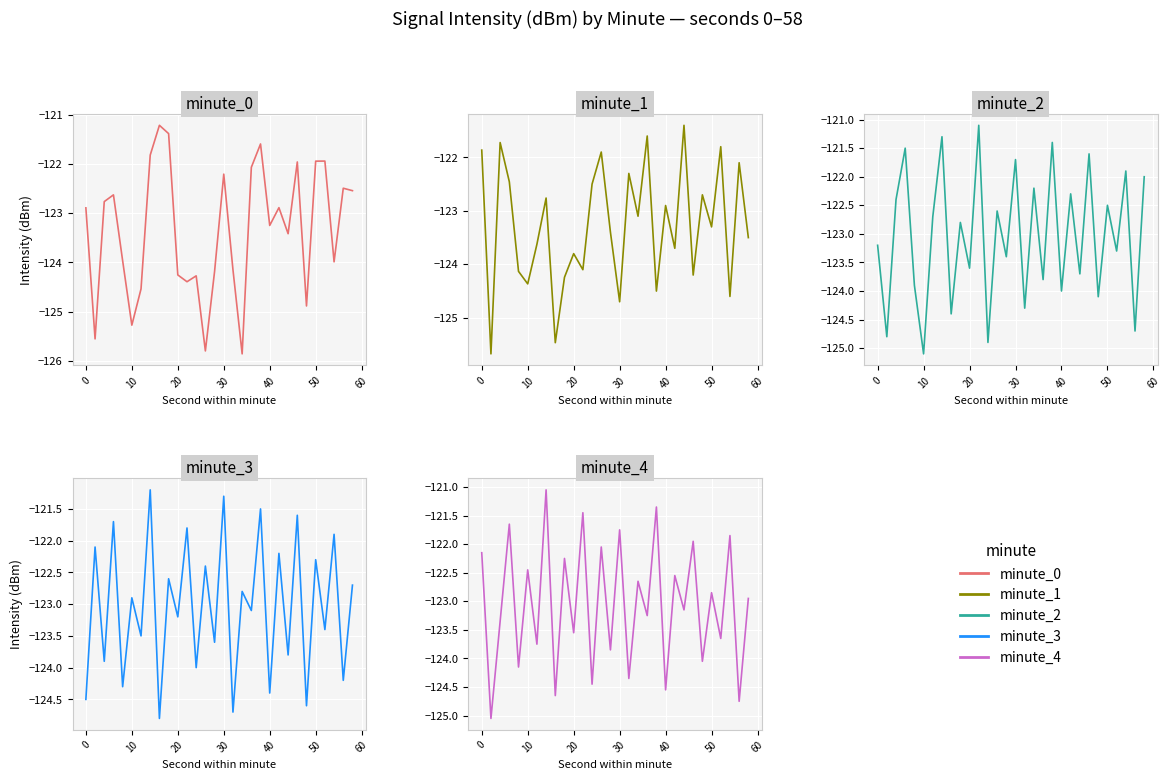

What is the smallest value displayed?

-125.9